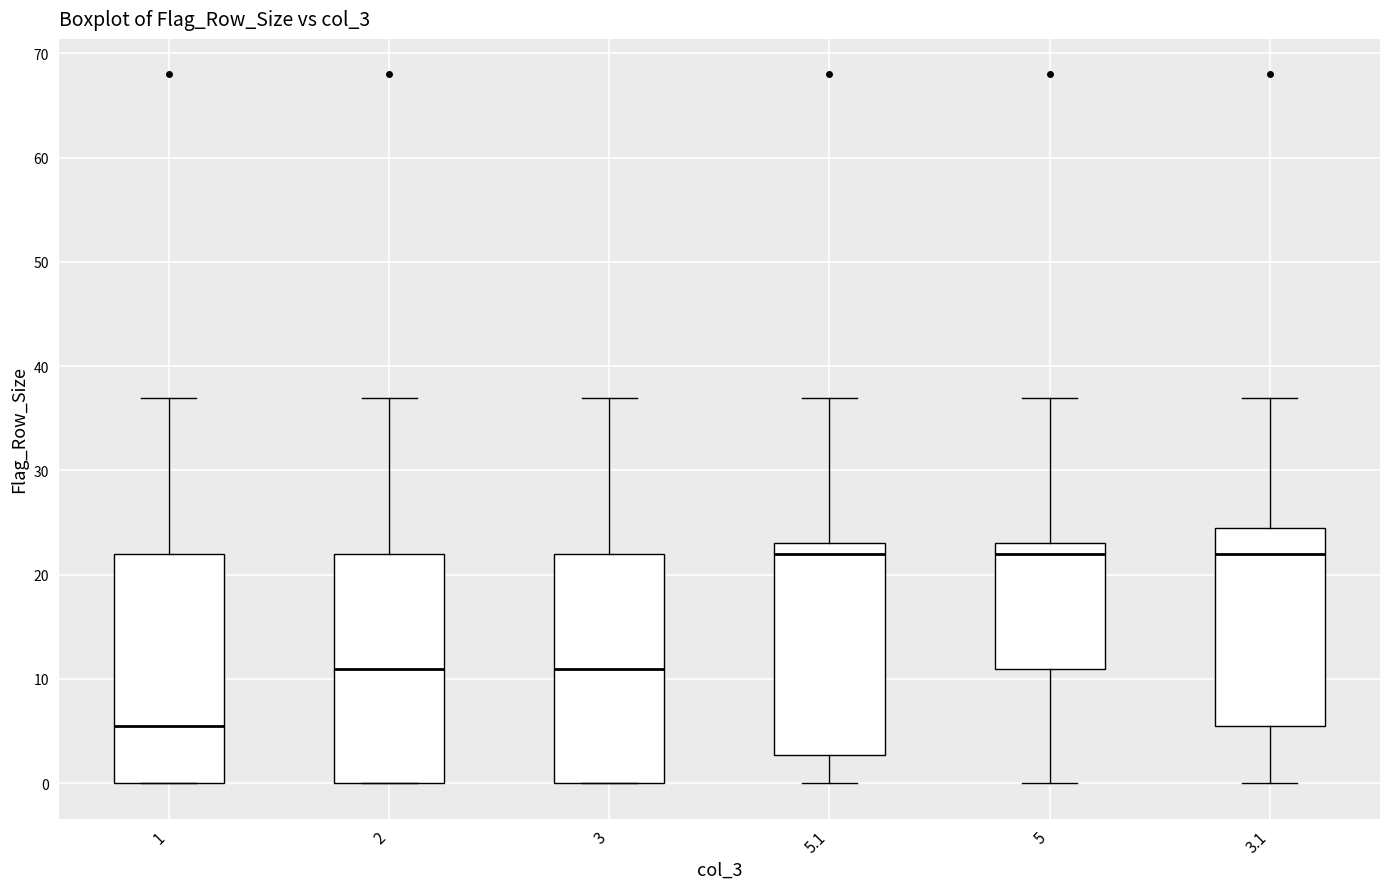

Where does the median line of the box at x = 5 sit on the y-axis? The values are not printed on the chart, so give them approximately, as read against the axis.

22